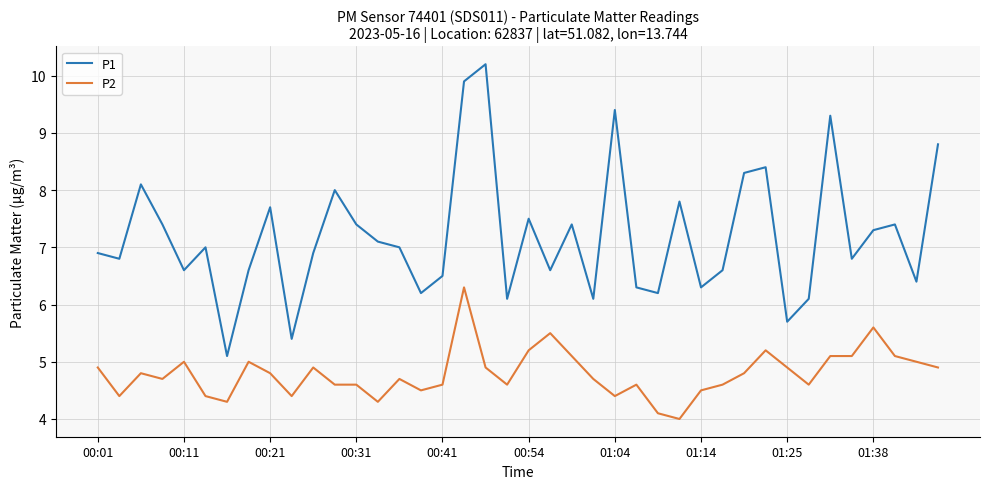

True or false: P2 and P1 cross at least once.

False